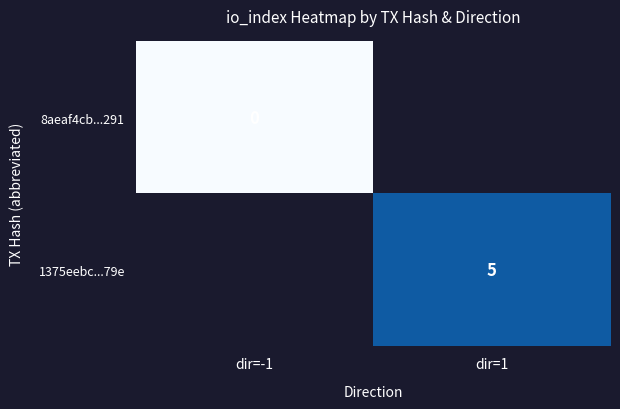

The value of 1375eebc...79e at dir=1 is 2. True or false?

False